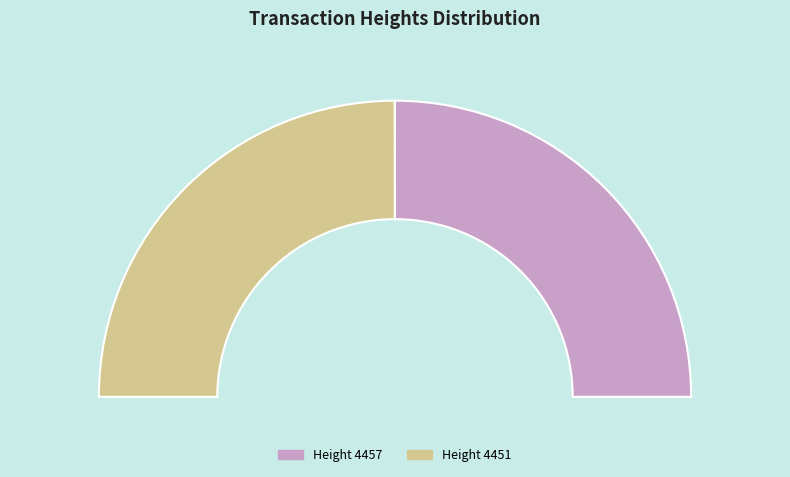

Approximately how many times larger is the value at 4451 compared to 4457?

1.0